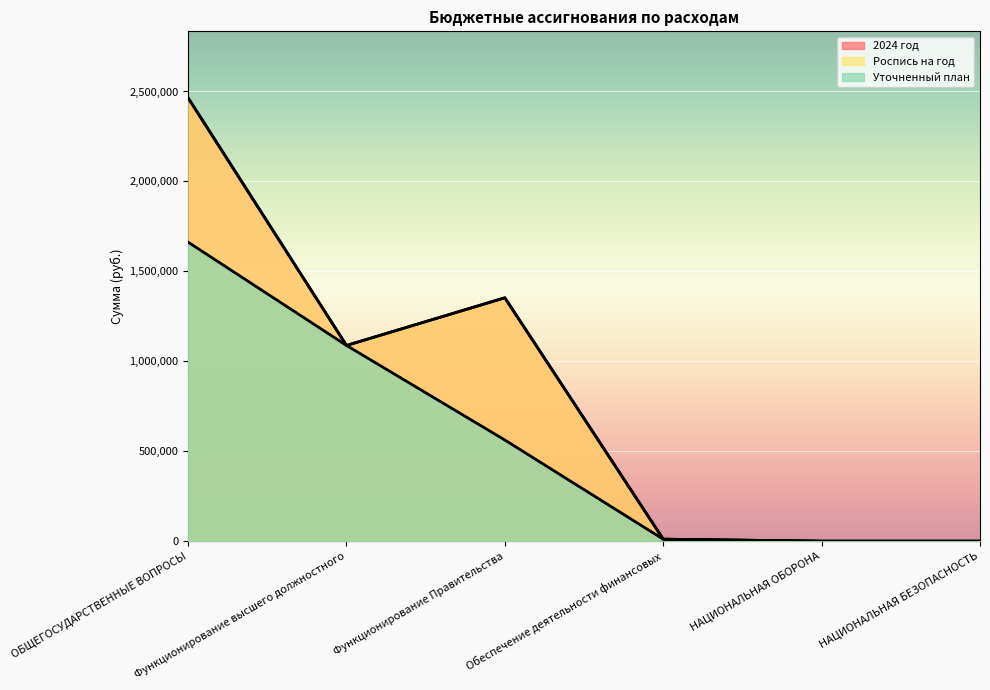

True or false: Роспись на год and Уточненный план cross at least once.

False